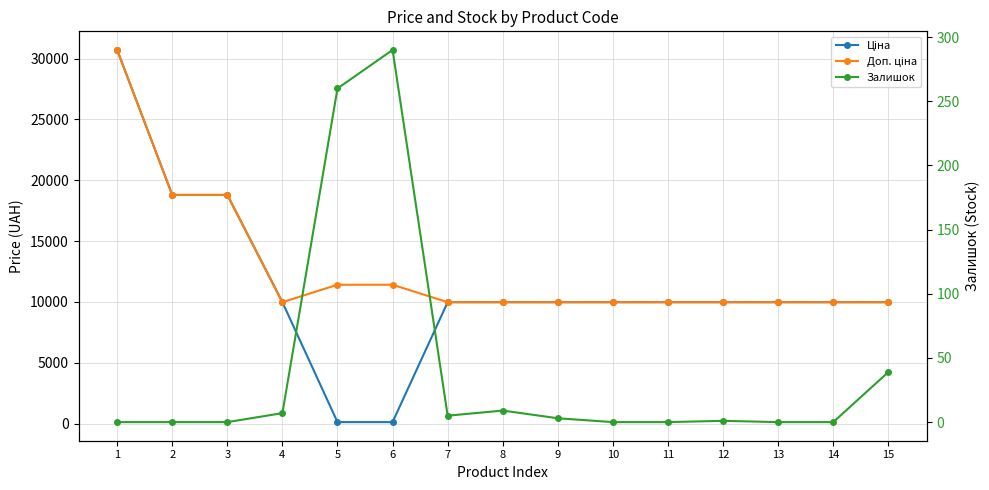

At which label is Ціна closest to 15415?

2